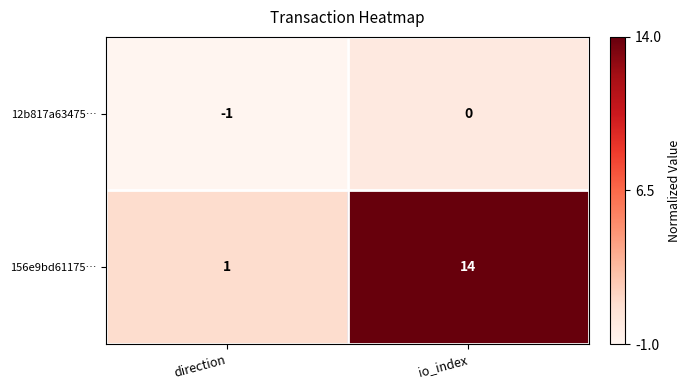

At how many categories does at least one series exceed 0?

2